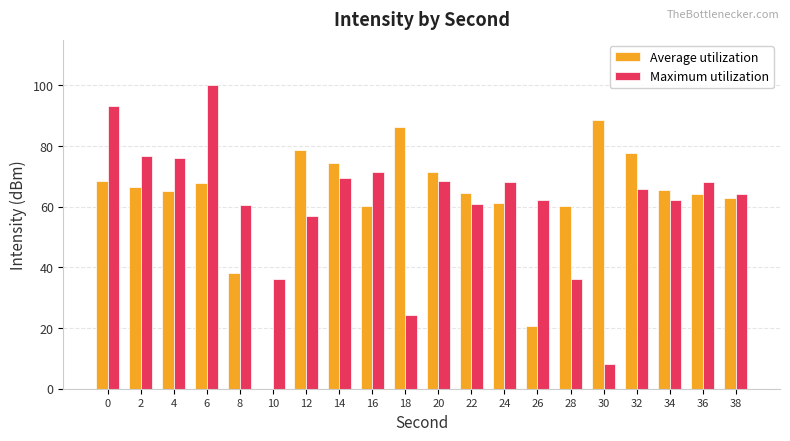

What is the sum of all Average utilization values?

1243.0